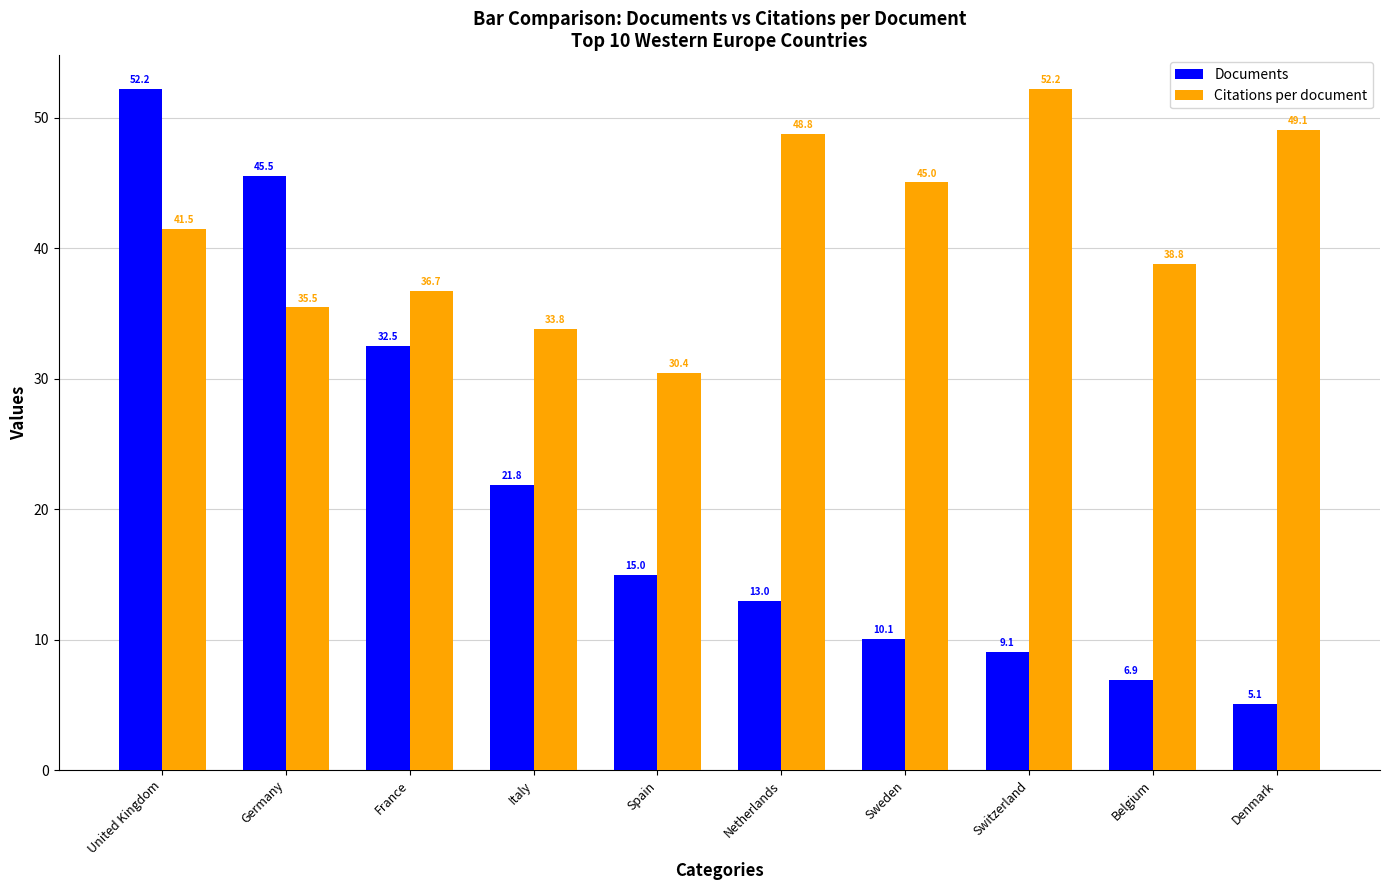

Rank the series at Spain from highest to lowest value.

Citations per document, Documents